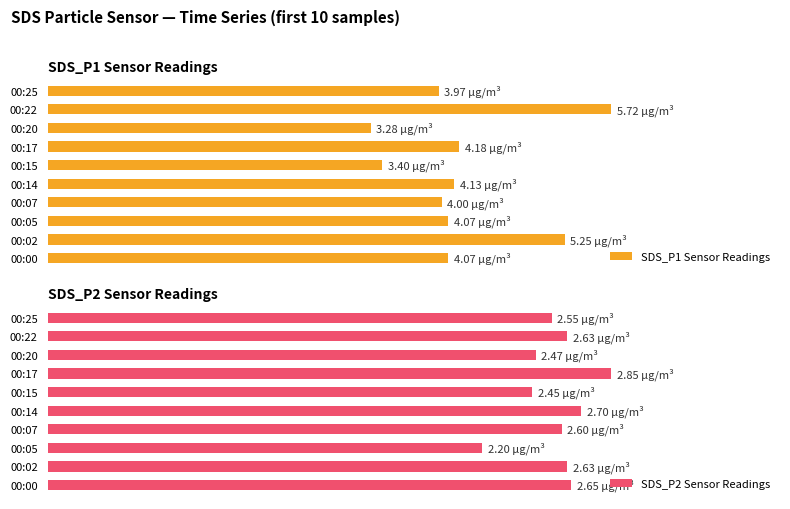

What is the difference between the maximum and minimum values in the SDS_P2 Sensor Readings series?

22.8